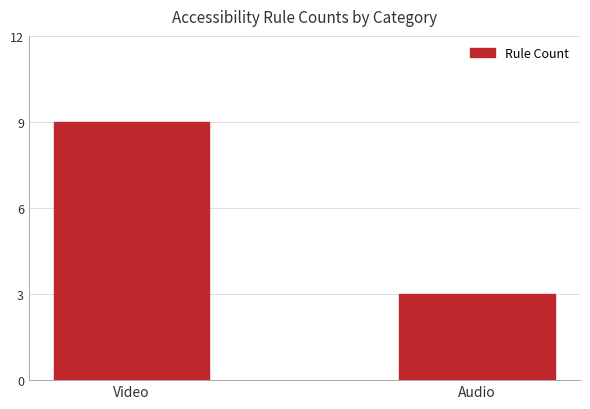

Rank the categories by value from highest to lowest.

Video, Audio